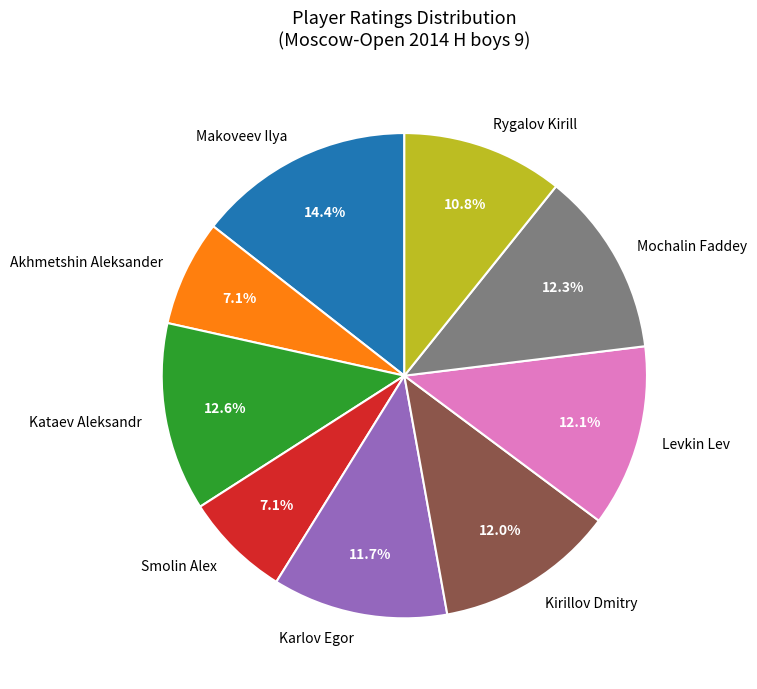

Count the number of slices in the pie.

9